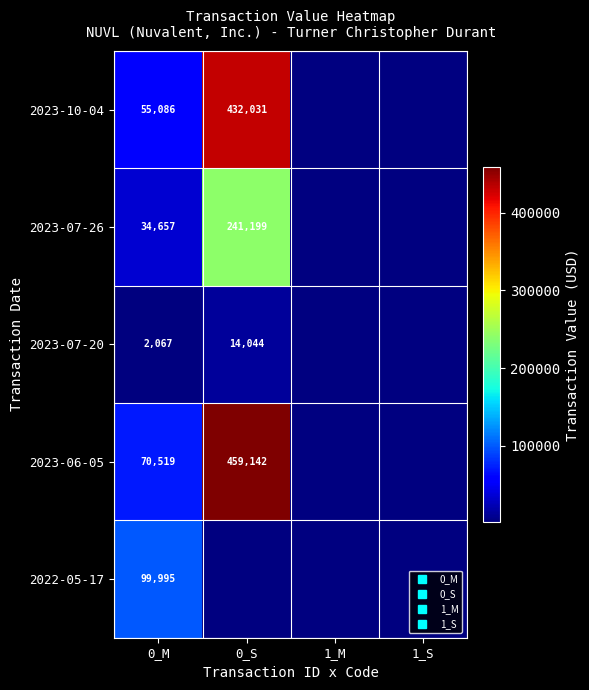

Which category has the highest value across all series?

0_S